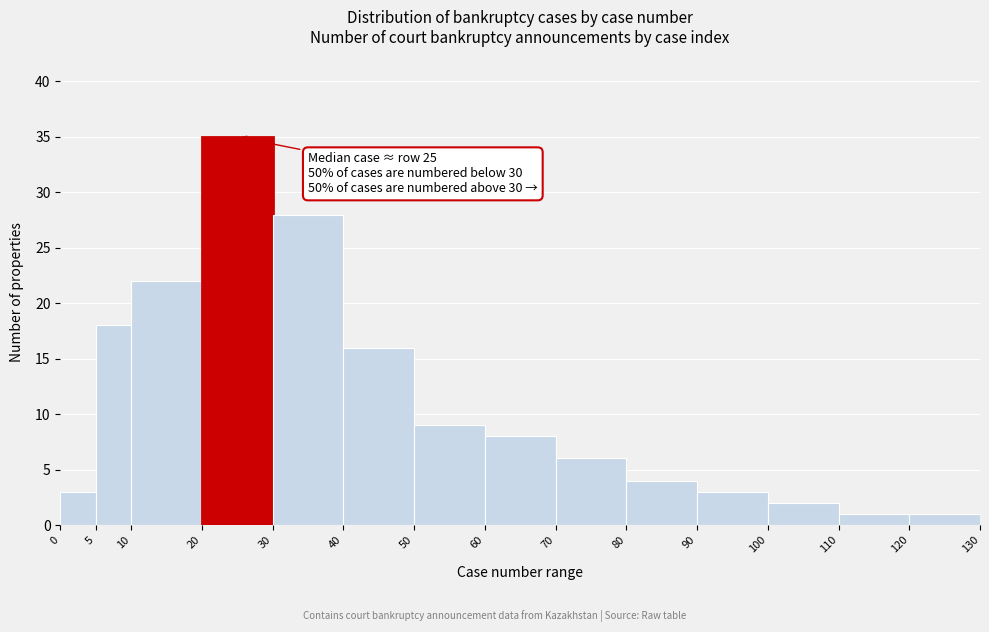

Which range on the x-axis has the tallest bar?

20 to 30